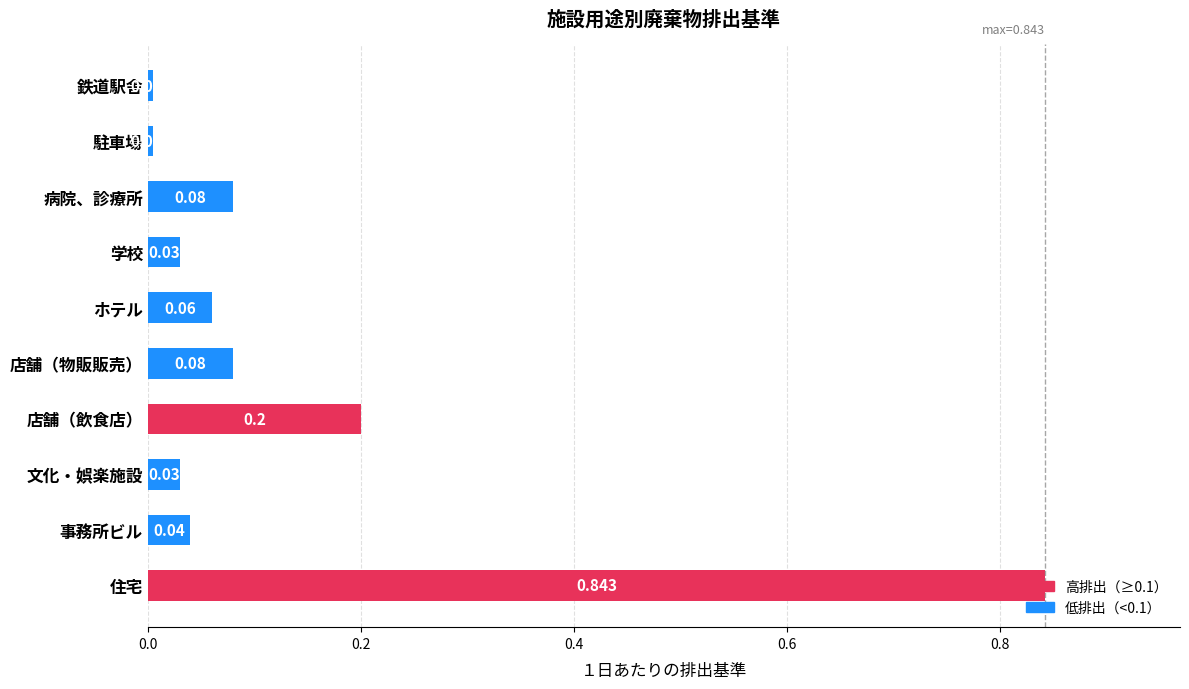

Between 店舗（物販販売） and 事務所ビル, which is larger?

店舗（物販販売）